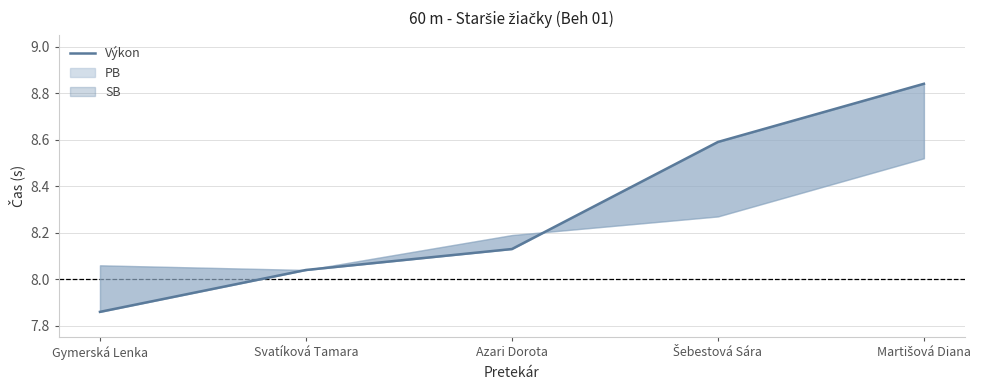

Rank the categories by value from lowest to highest.

Gymerská Lenka, Svatíková Tamara, Azari Dorota, Šebestová Sára, Martišová Diana